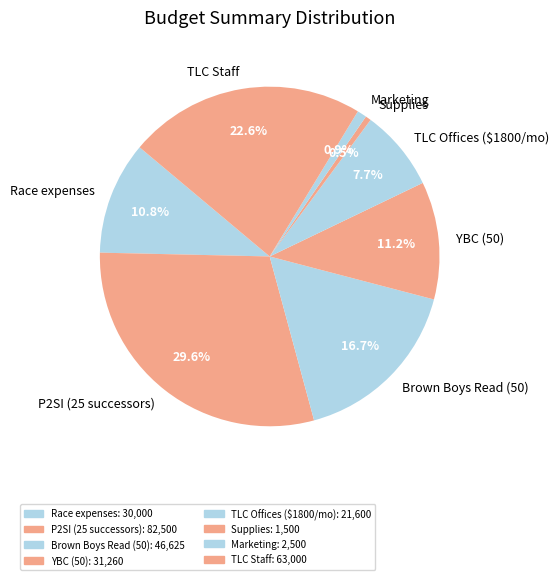

To the nearest percent, what is the difference between the Marketing and Brown Boys Read (50) slice percentages?

16%